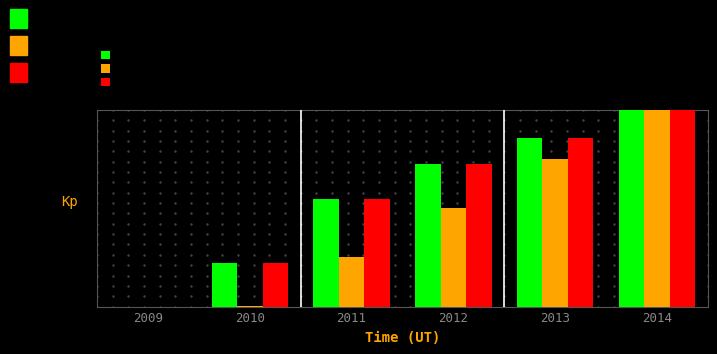

Is the value of Motor Gasoline Price at 2009 greater than the value of Average Fuel Economy at 2009?

No